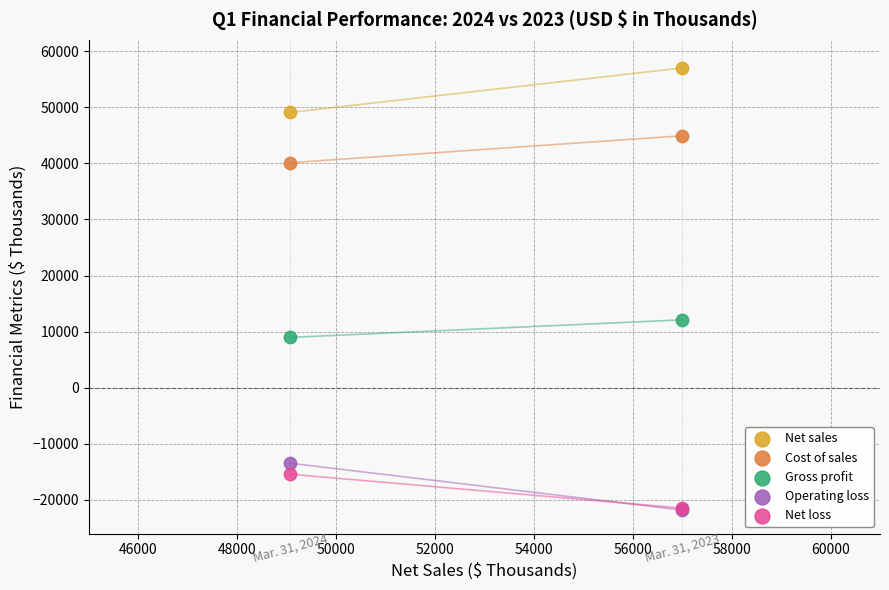

Across all series, what Y value is closest to 17593?

12094